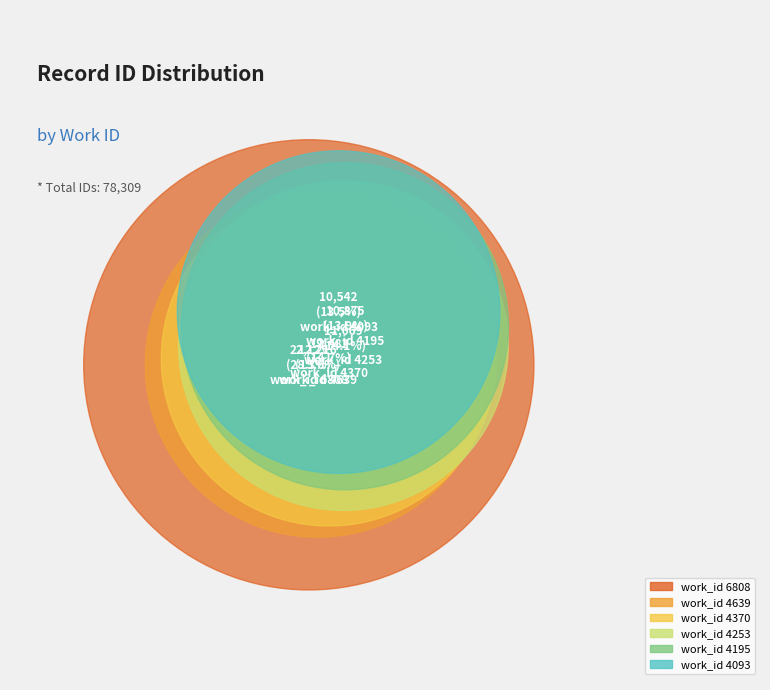

To the nearest percent, what portion does 6808 represent?

28%